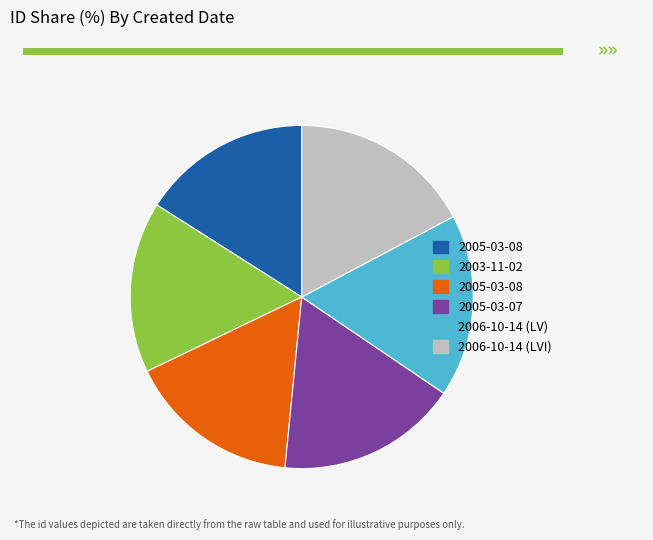

Is there a majority slice in this chart?

No